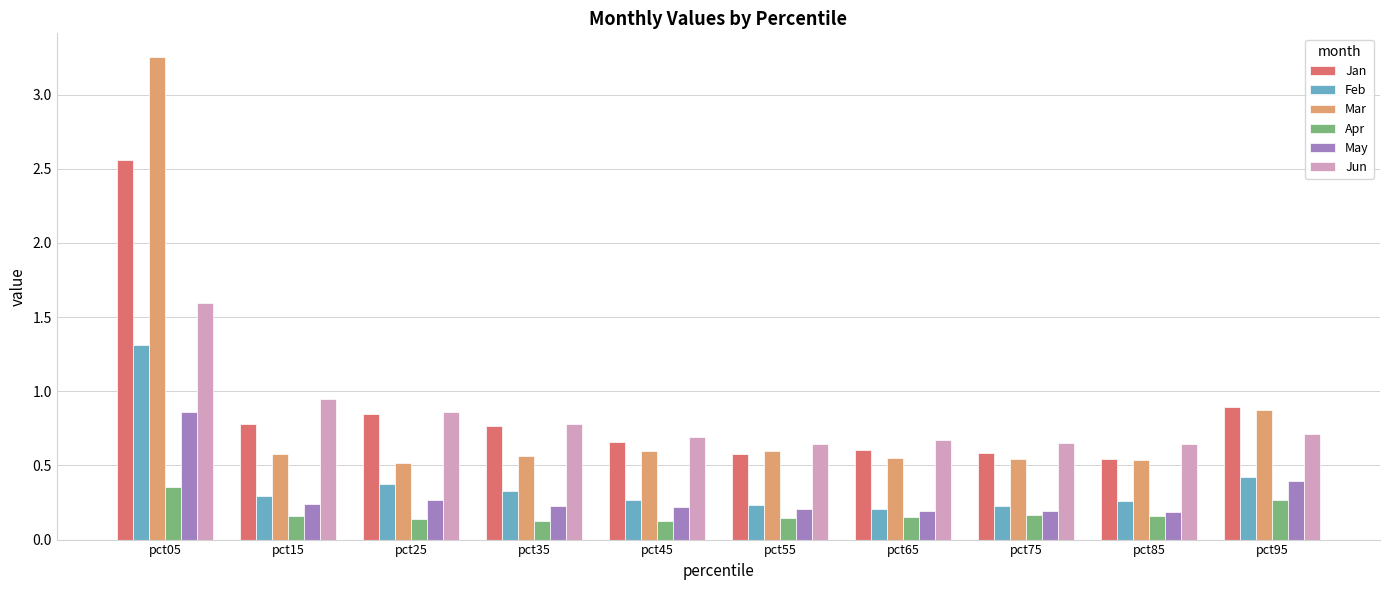

Count the May values in the range 0 to 1.

10